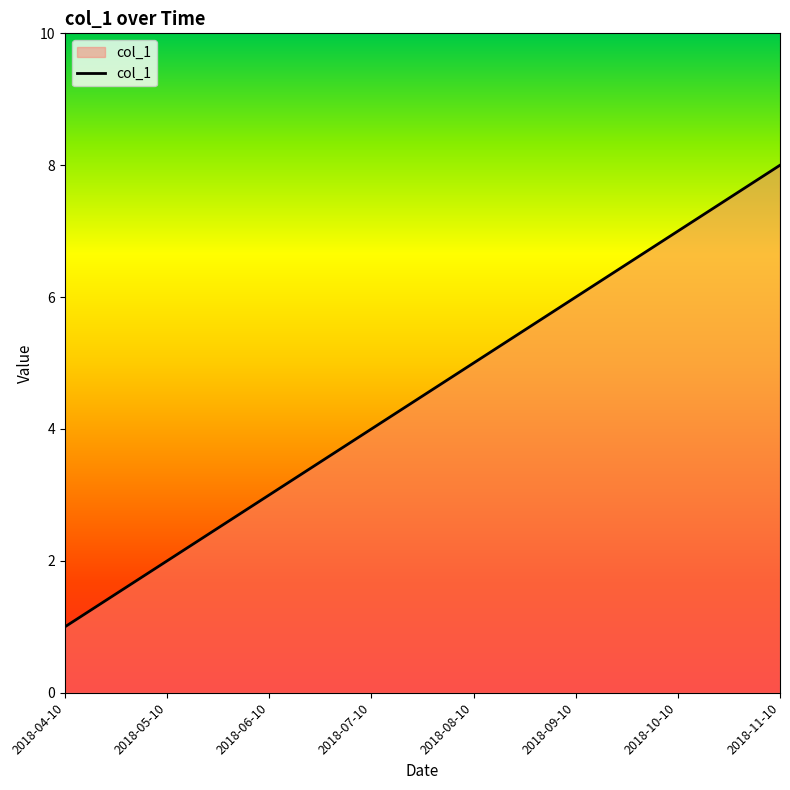

What position from the right is 2018-10-10?

2